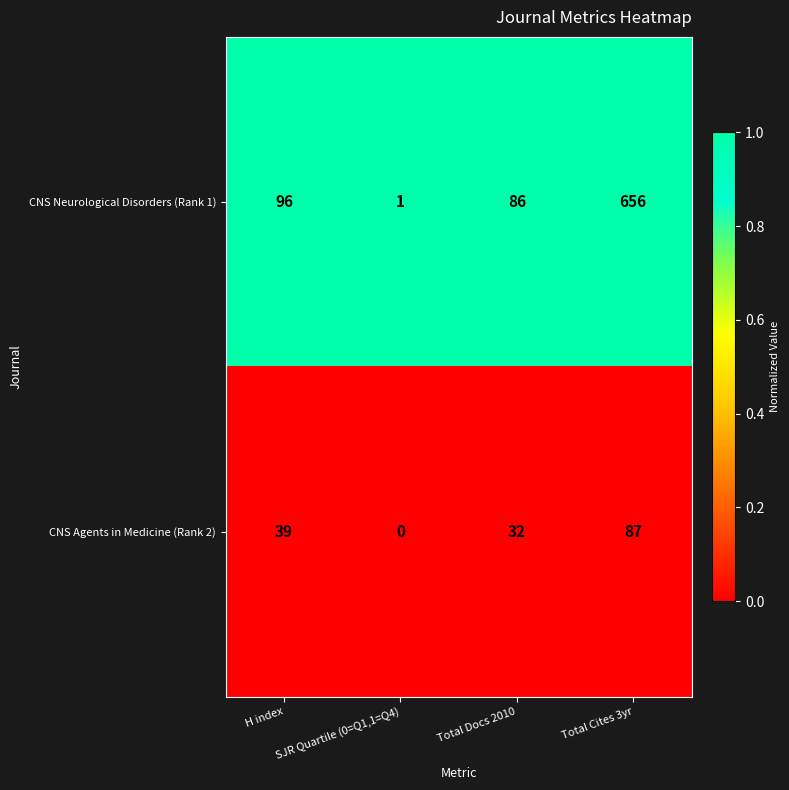

Which series has the largest range (max minus min)?

CNS Neurological Disorders (Rank 1)